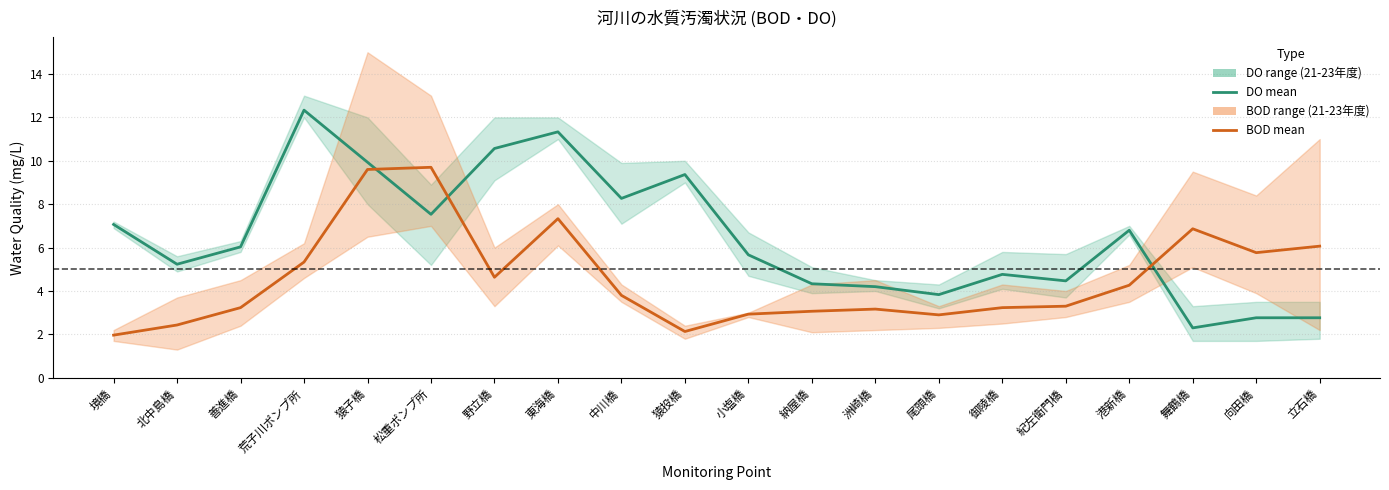

Reading right to left, transcribe all the data shown in this chart.

DO mean: 2.8	2.8	2.3	6.8	4.5	4.8	3.8	4.2	4.3	5.7	9.4	8.3	11.3	10.6	7.5	9.9	12.3	6.0	5.2	7.1
BOD mean: 6.1	5.8	6.9	4.3	3.3	3.2	2.9	3.2	3.1	2.9	2.1	3.8	7.3	4.6	9.7	9.6	5.3	3.2	2.4	2.0